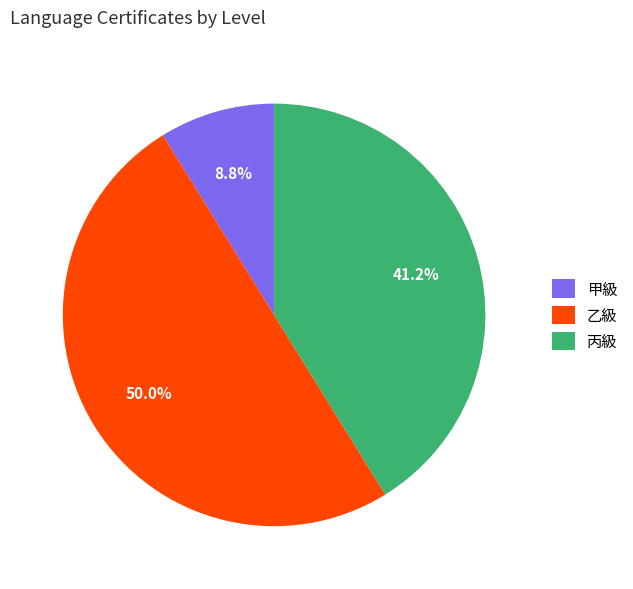

Is 甲級 the majority of the pie?

No